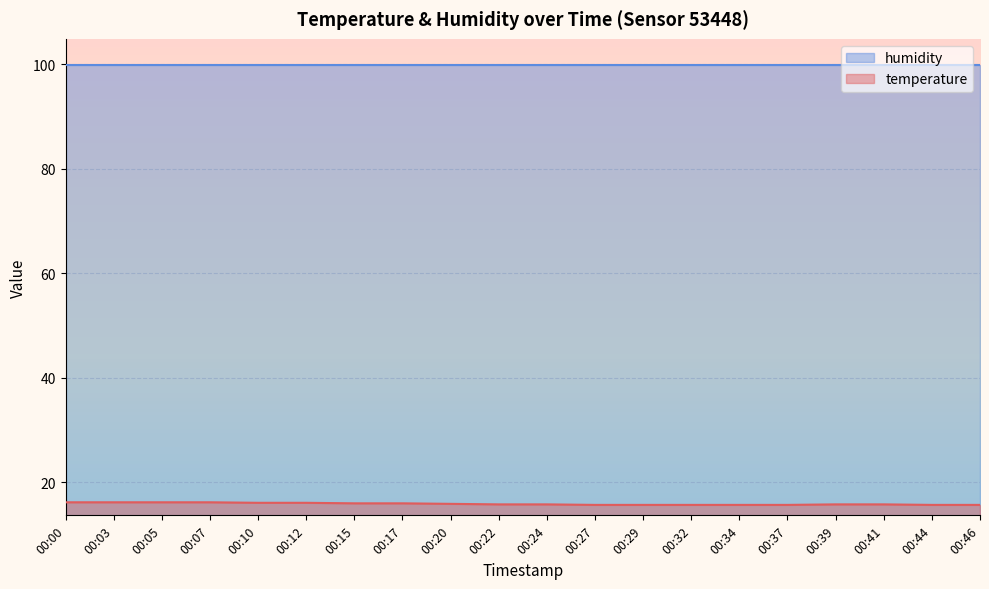

What is the minimum value shown in the chart?

15.7